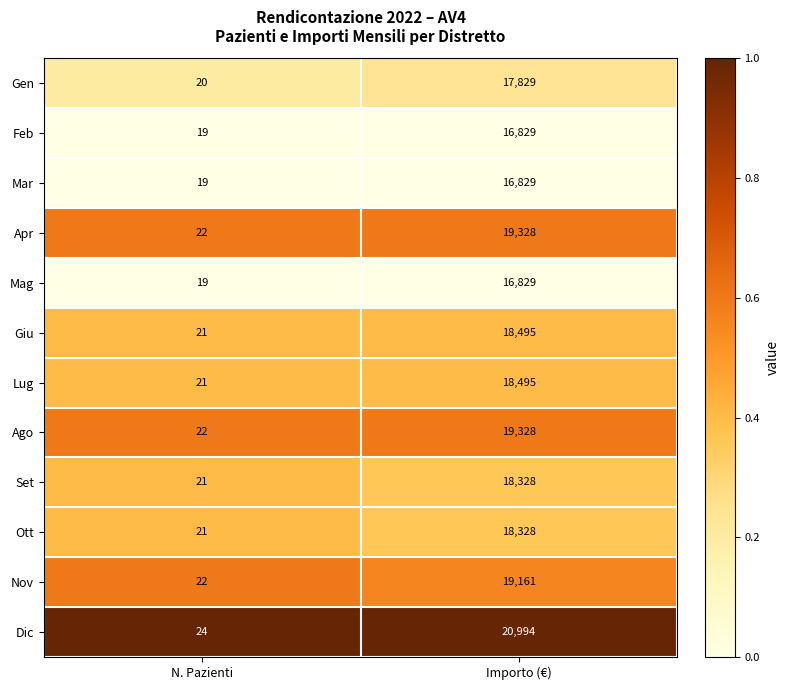

What is the total value across all series at Importo (€)?

220773